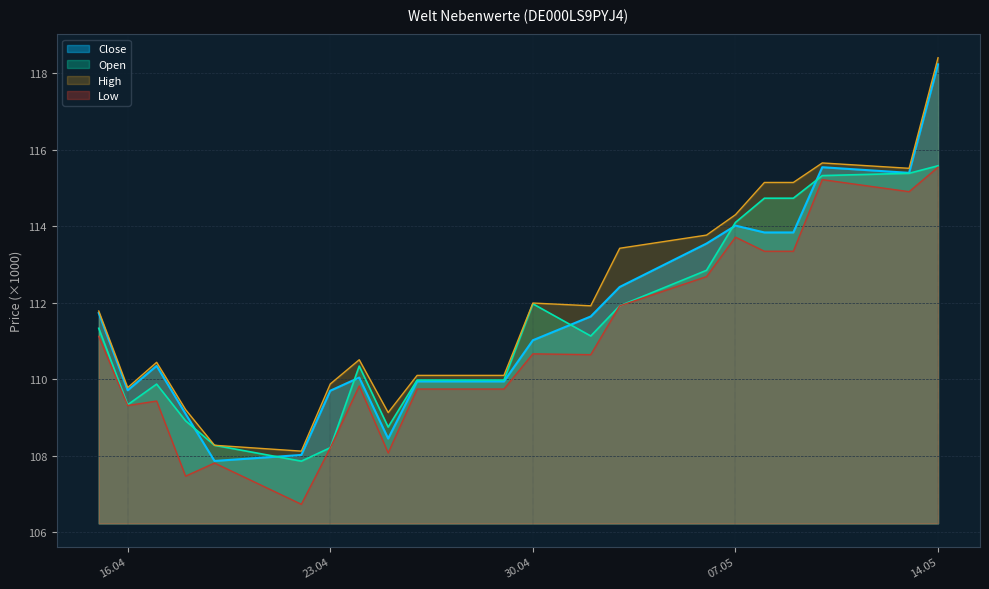

Count the number of data series in this chart.

4